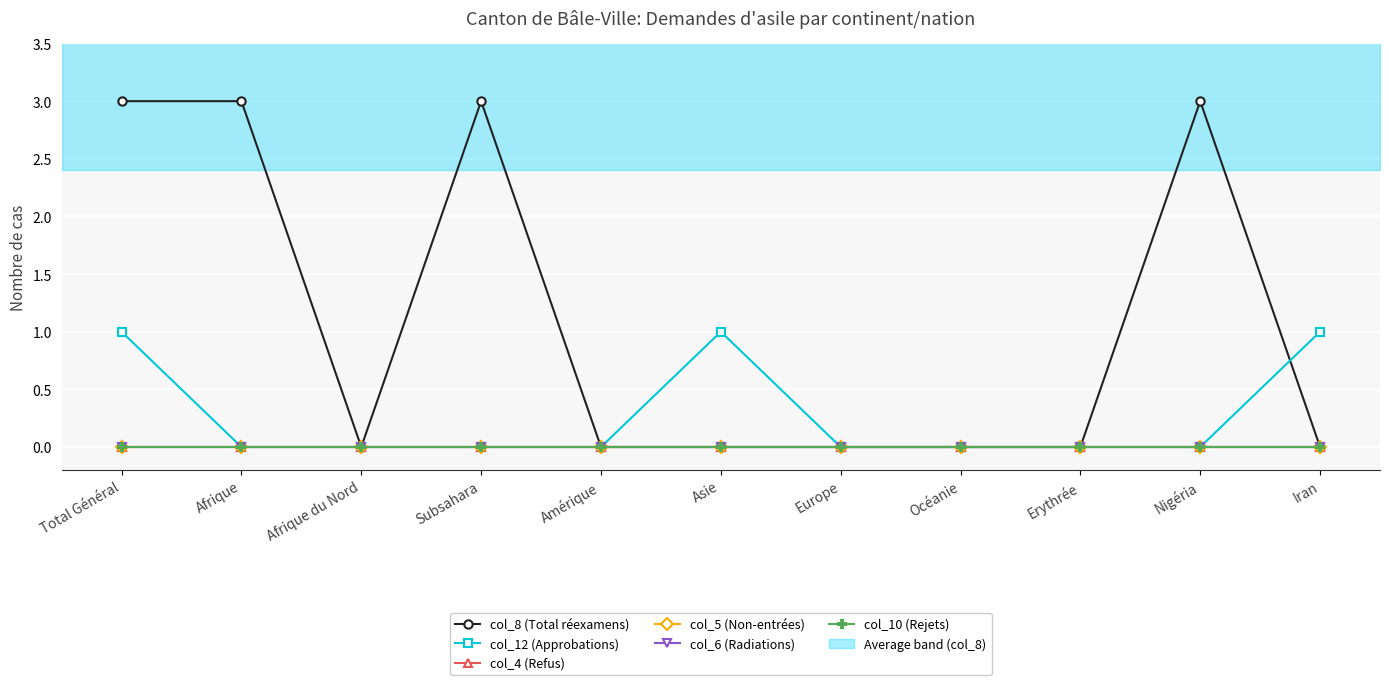

True or false: col_4 (Refus) has more than 2 points higher than both neighbors.

False